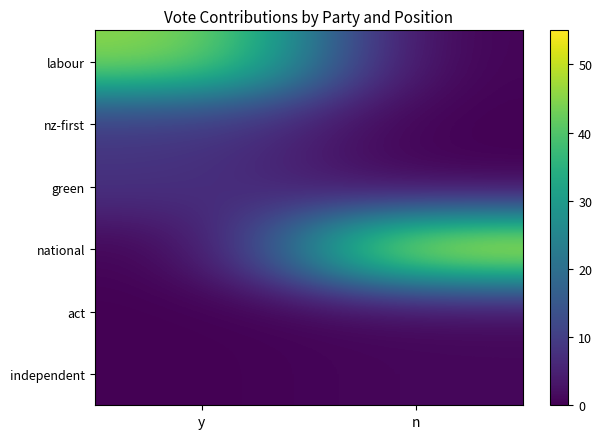

At how many categories does at least one series exceed 45?

2